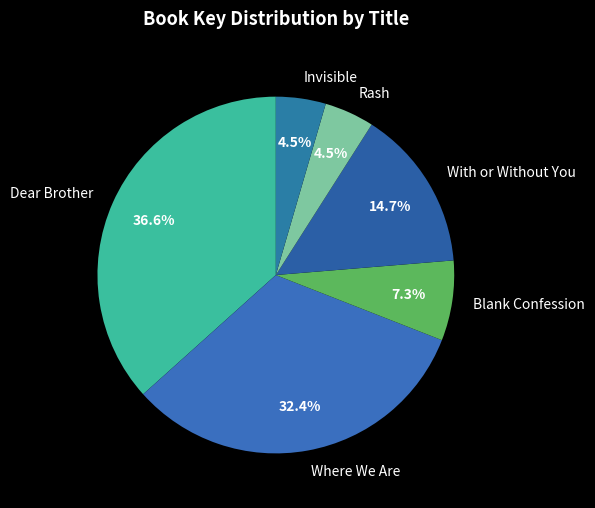

Is there a majority slice in this chart?

No